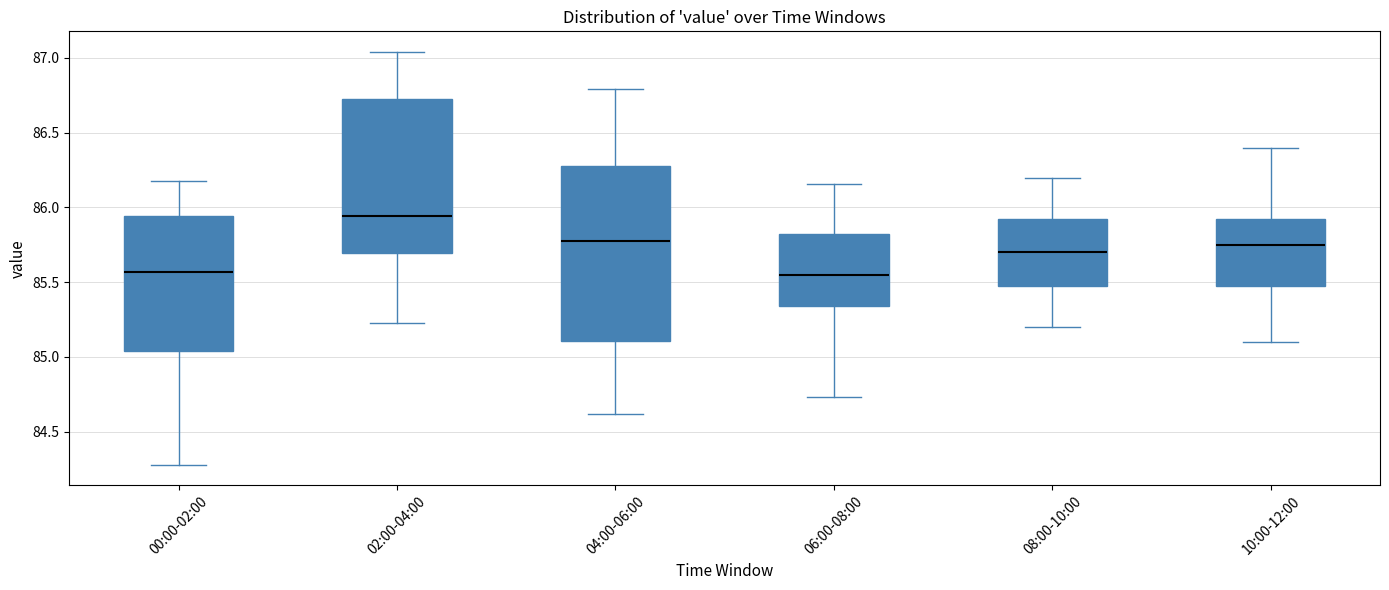

Reading left to right, read every box against the y-axis: the position of its median line, the range the box covers, and the ends of its whiskers. The values are not printed on the chart, so give them approximately, as read against the axis.

00:00-02:00: median 85.55, box 85.05 to 85.95, whiskers 84.30 to 86.20
02:00-04:00: median 85.95, box 85.70 to 86.75, whiskers 85.25 to 87.05
04:00-06:00: median 85.80, box 85.10 to 86.30, whiskers 84.60 to 86.80
06:00-08:00: median 85.55, box 85.35 to 85.85, whiskers 84.75 to 86.15
08:00-10:00: median 85.70, box 85.50 to 85.95, whiskers 85.20 to 86.20
10:00-12:00: median 85.75, box 85.50 to 85.95, whiskers 85.10 to 86.40